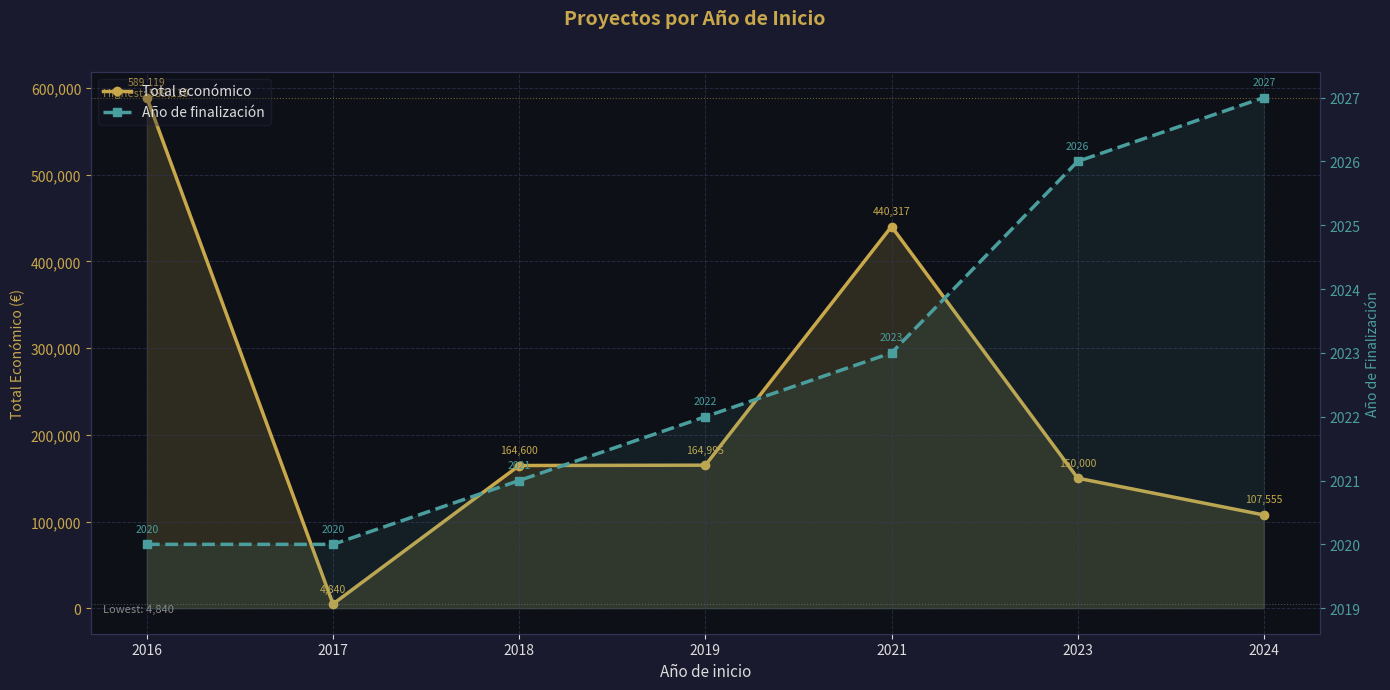

True or false: Año de finalización has a value of 2022 at 2019.

True